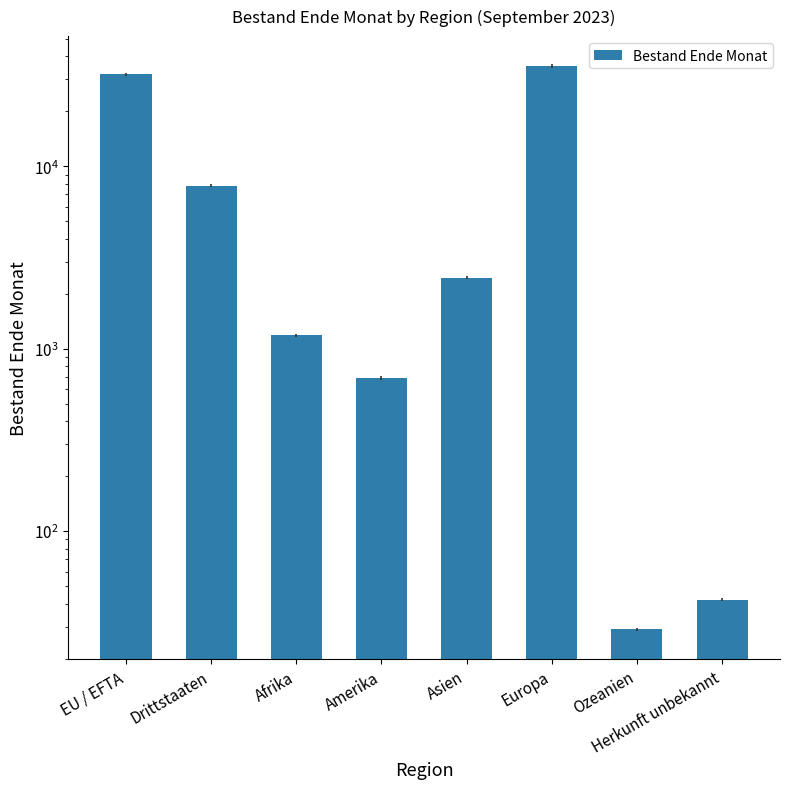

What is the difference between the maximum and minimum values?

35393